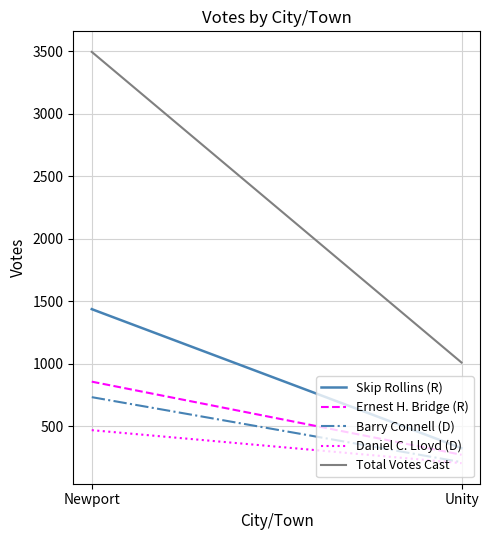

What position from the left is Unity?

2